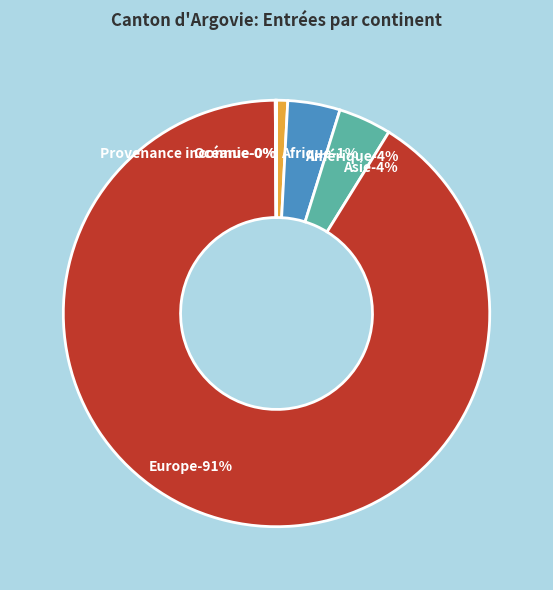

To the nearest percent, what is the average slice percentage?

17%